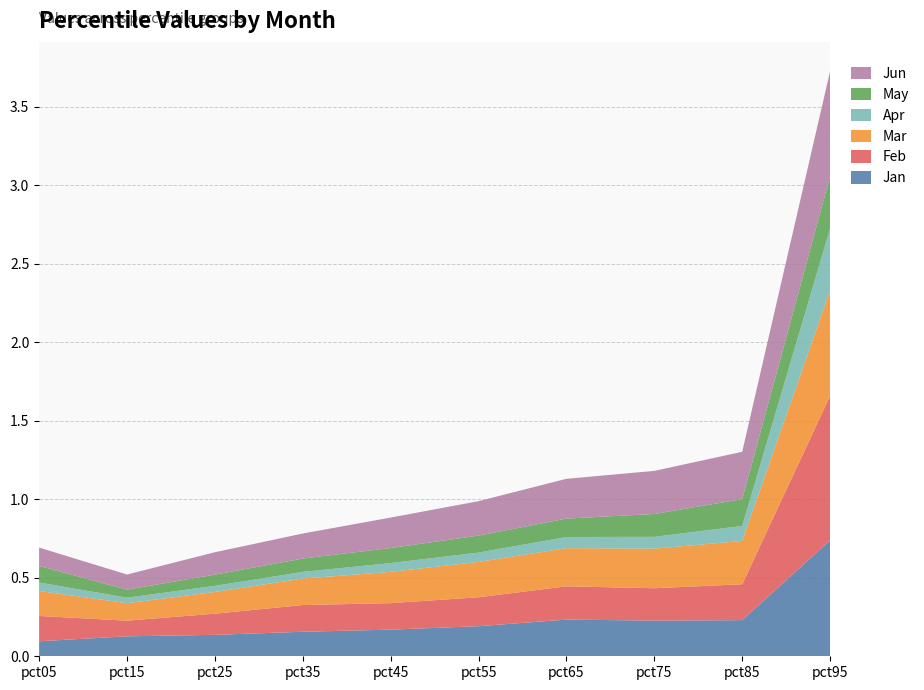

Reading left to right, list all the values displayed in this chart.

Jan: pct05=0.1	pct15=0.1	pct25=0.1	pct35=0.2	pct45=0.2	pct55=0.2	pct65=0.2	pct75=0.2	pct85=0.2	pct95=0.7
Feb: pct05=0.2	pct15=0.1	pct25=0.1	pct35=0.2	pct45=0.2	pct55=0.2	pct65=0.2	pct75=0.2	pct85=0.2	pct95=0.9
Mar: pct05=0.2	pct15=0.1	pct25=0.1	pct35=0.2	pct45=0.2	pct55=0.2	pct65=0.2	pct75=0.3	pct85=0.3	pct95=0.7
Apr: pct05=0.1	pct15=0.0	pct25=0.0	pct35=0.0	pct45=0.1	pct55=0.1	pct65=0.1	pct75=0.1	pct85=0.1	pct95=0.4
May: pct05=0.1	pct15=0.1	pct25=0.1	pct35=0.1	pct45=0.1	pct55=0.1	pct65=0.1	pct75=0.1	pct85=0.2	pct95=0.3
Jun: pct05=0.1	pct15=0.1	pct25=0.1	pct35=0.2	pct45=0.2	pct55=0.2	pct65=0.3	pct75=0.3	pct85=0.3	pct95=0.7